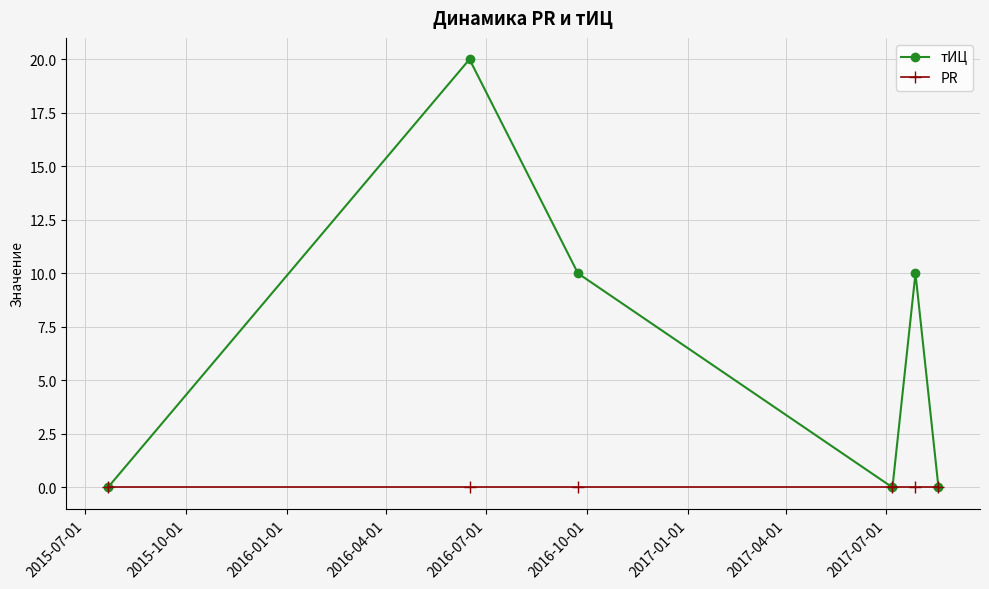

Does the chart display data point markers on the line(s)?

Yes